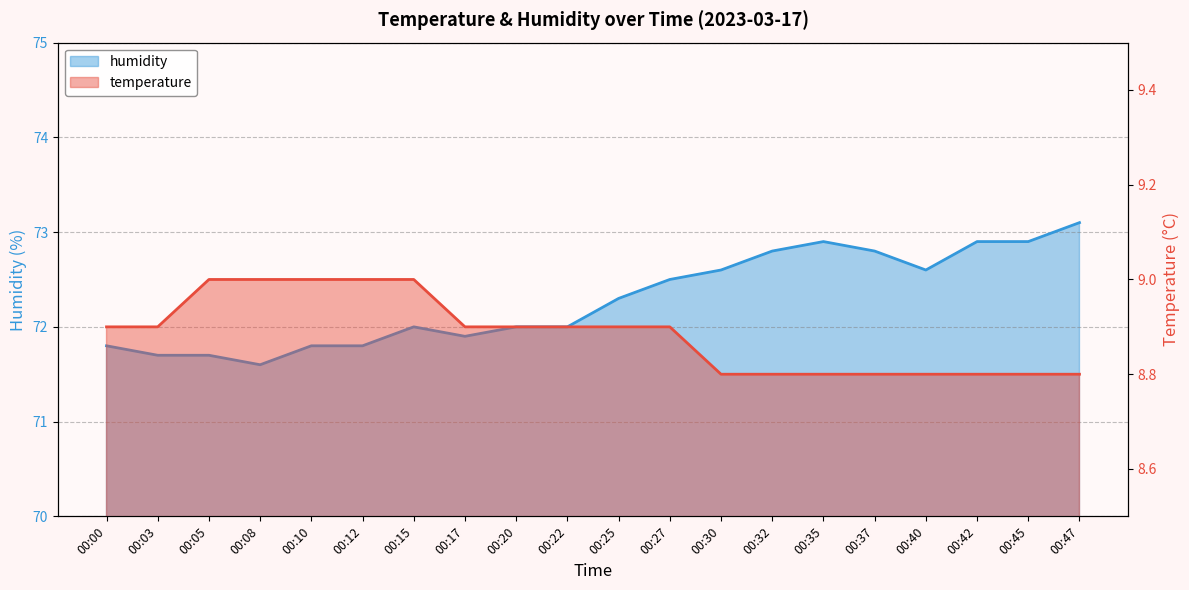

Reading left to right, what are all the values shown in this chart?

temperature: 00:00=8.9	00:03=8.9	00:05=9.0	00:08=9.0	00:10=9.0	00:12=9.0	00:15=9.0	00:17=8.9	00:20=8.9	00:22=8.9	00:25=8.9	00:27=8.9	00:30=8.8	00:32=8.8	00:35=8.8	00:37=8.8	00:40=8.8	00:42=8.8	00:45=8.8	00:47=8.8
humidity: 00:00=71.8	00:03=71.7	00:05=71.7	00:08=71.6	00:10=71.8	00:12=71.8	00:15=72.0	00:17=71.9	00:20=72.0	00:22=72.0	00:25=72.3	00:27=72.5	00:30=72.6	00:32=72.8	00:35=72.9	00:37=72.8	00:40=72.6	00:42=72.9	00:45=72.9	00:47=73.1